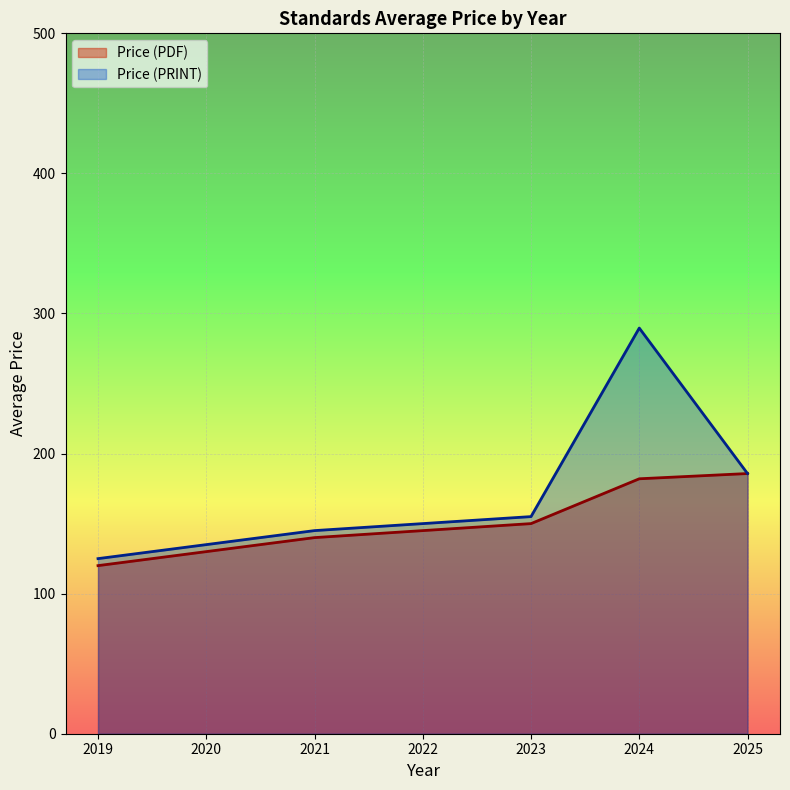

What are all the series names shown in the legend?

Price (PDF), Price (PRINT)